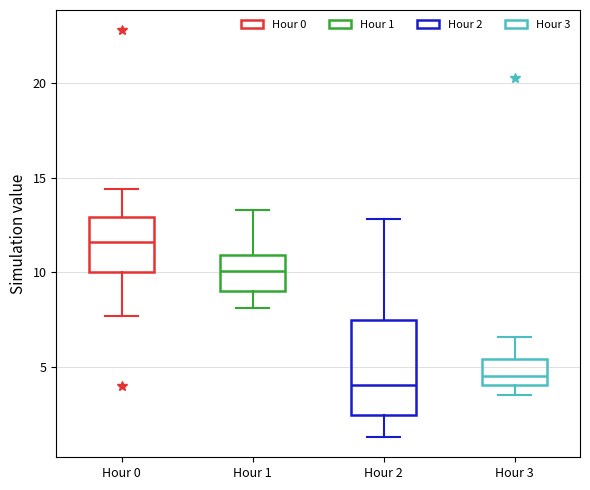

Which box's median line is the highest?

Hour 0